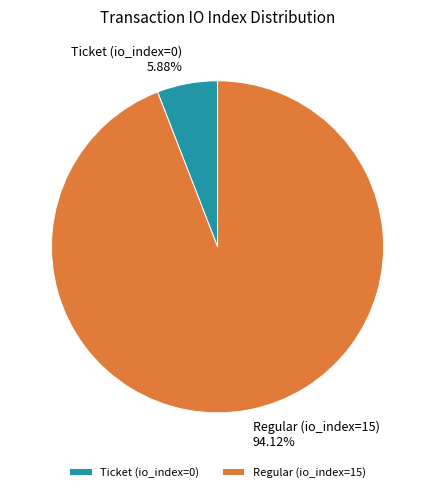

What percentage is NOT represented by Ticket (io_index=0)?

94.1%